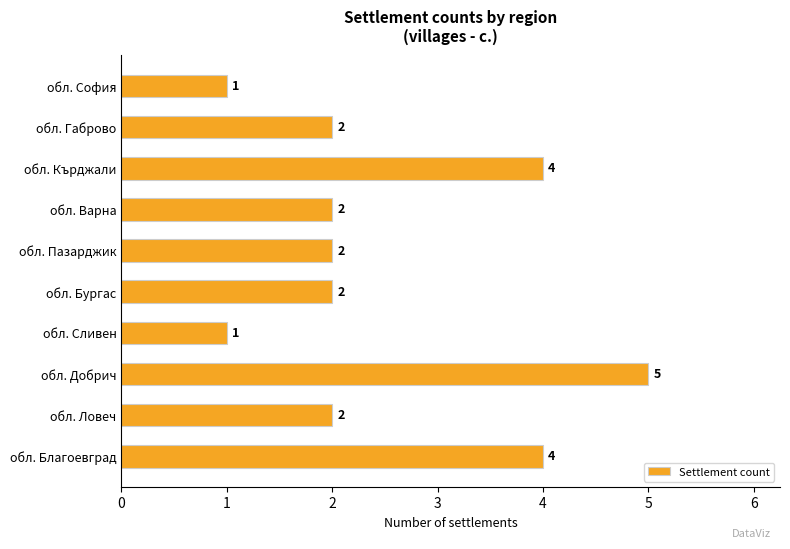

What is the difference between the maximum and second lowest values?

4